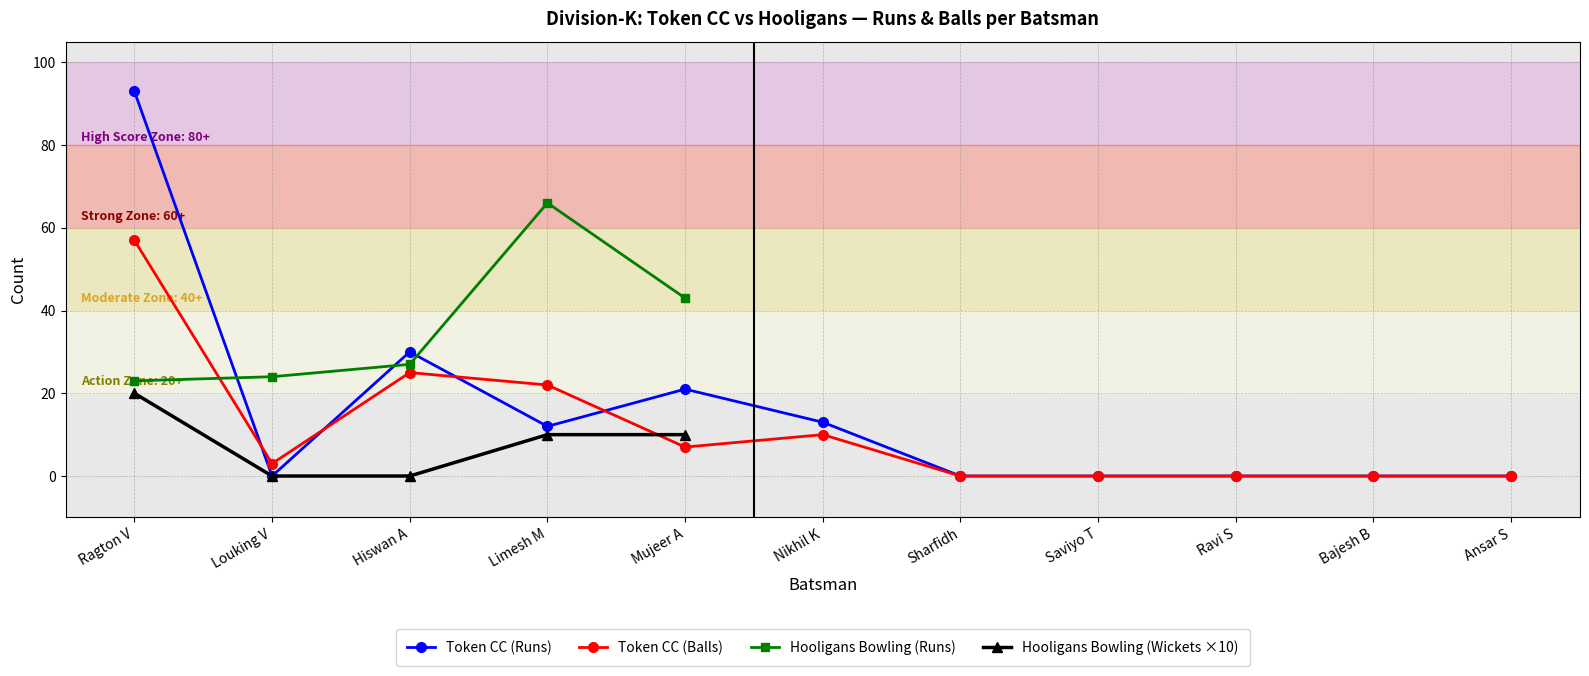

What position from the left is Bajesh B?

10